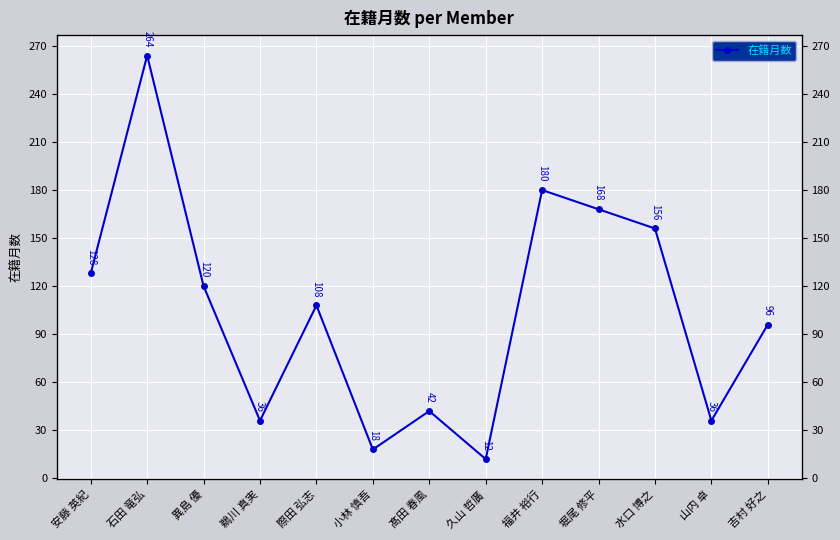

What is the maximum value shown in the chart?

264